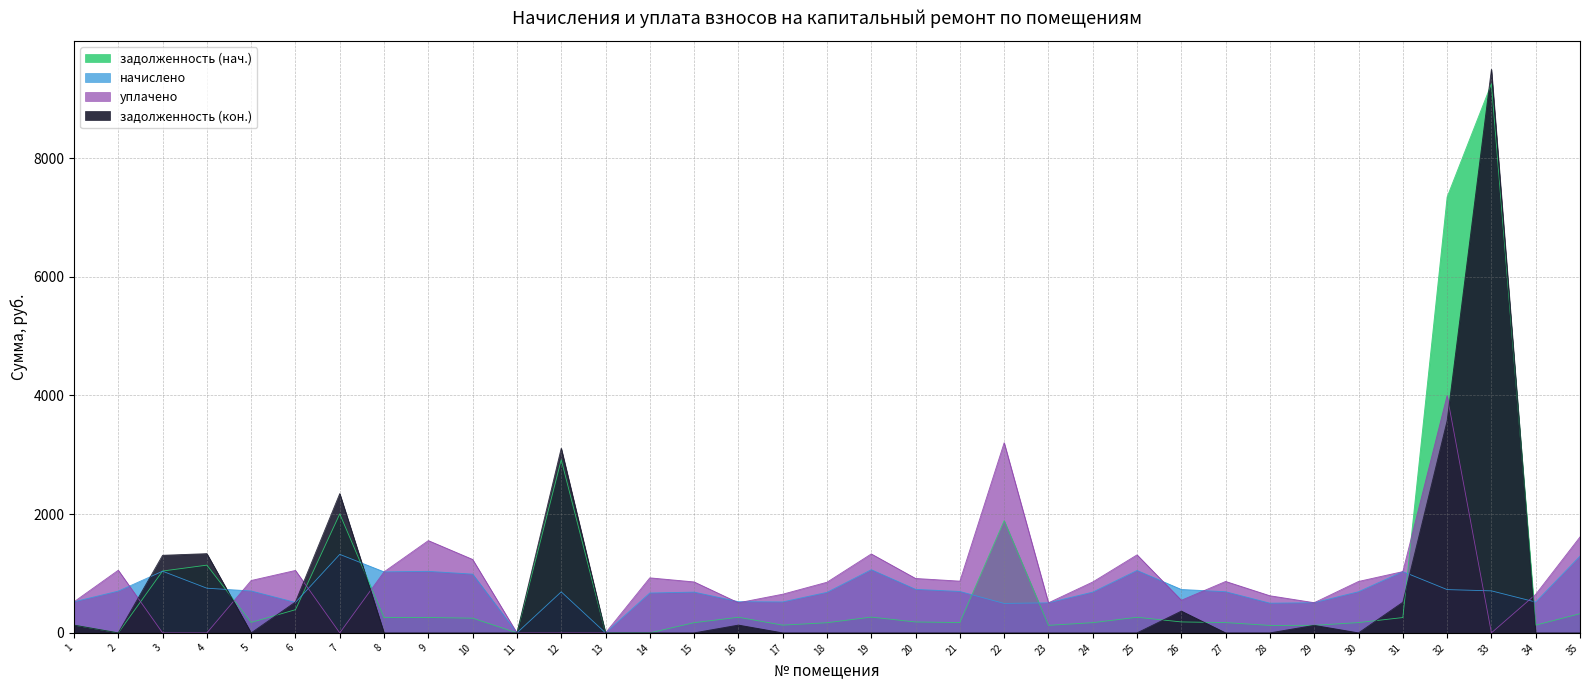

Is the value of задолженность (кон.) at 12 greater than the value of задолженность (нач.) at 27?

Yes